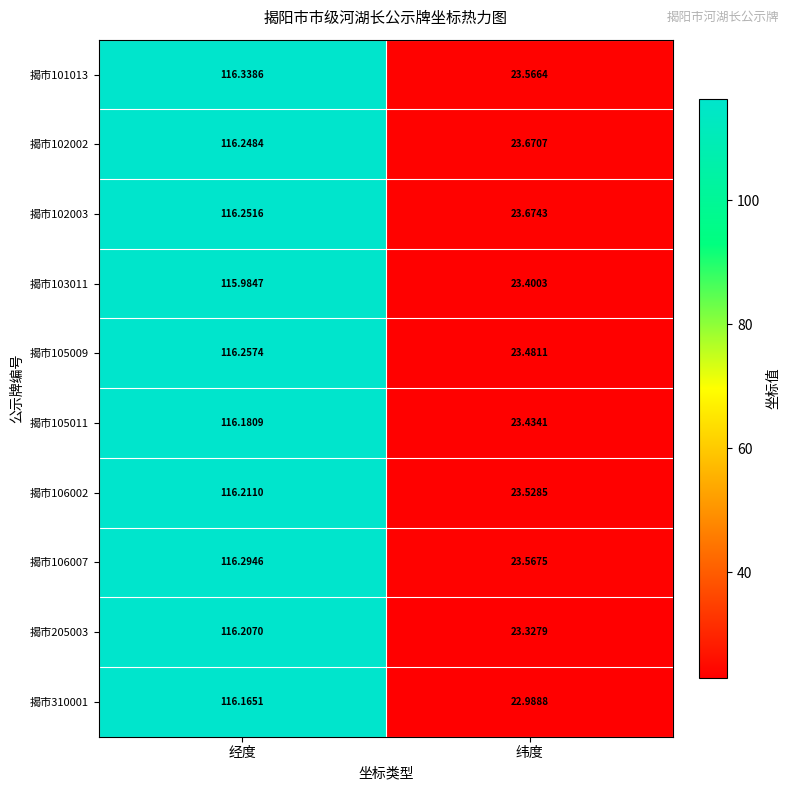

Which series has the largest range (max minus min)?

揭市310001